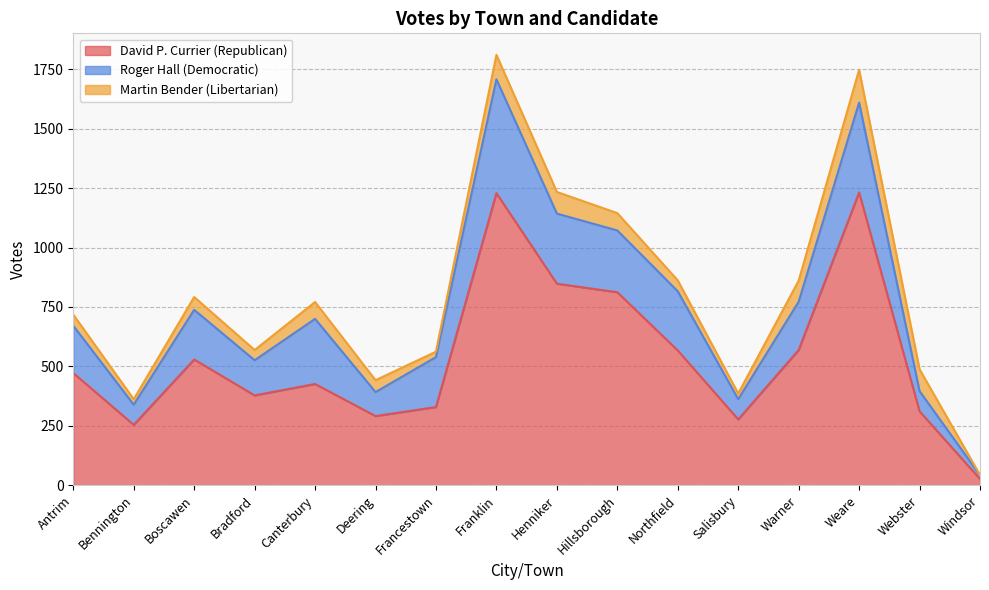

True or false: Martin Bender (Libertarian) has more than 0 interior local peaks.

True